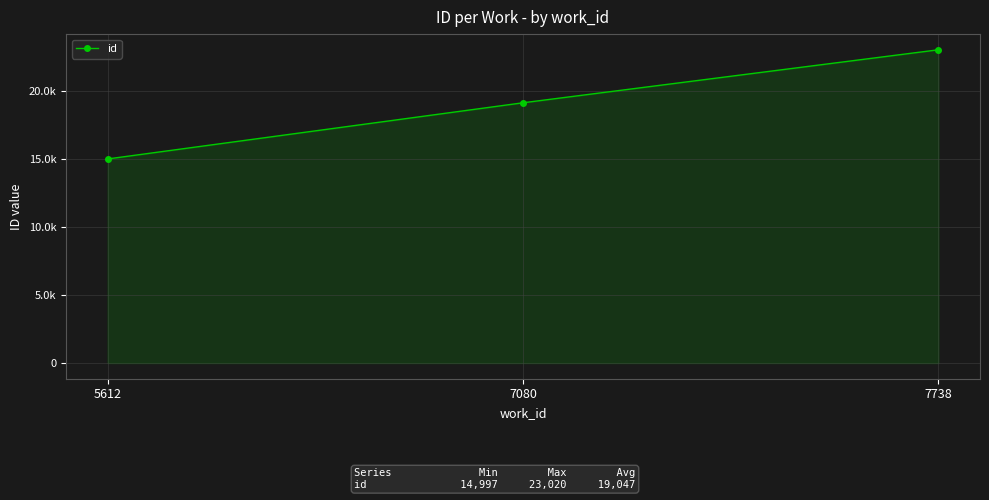

What is the value of the 2nd point from the left?

19125